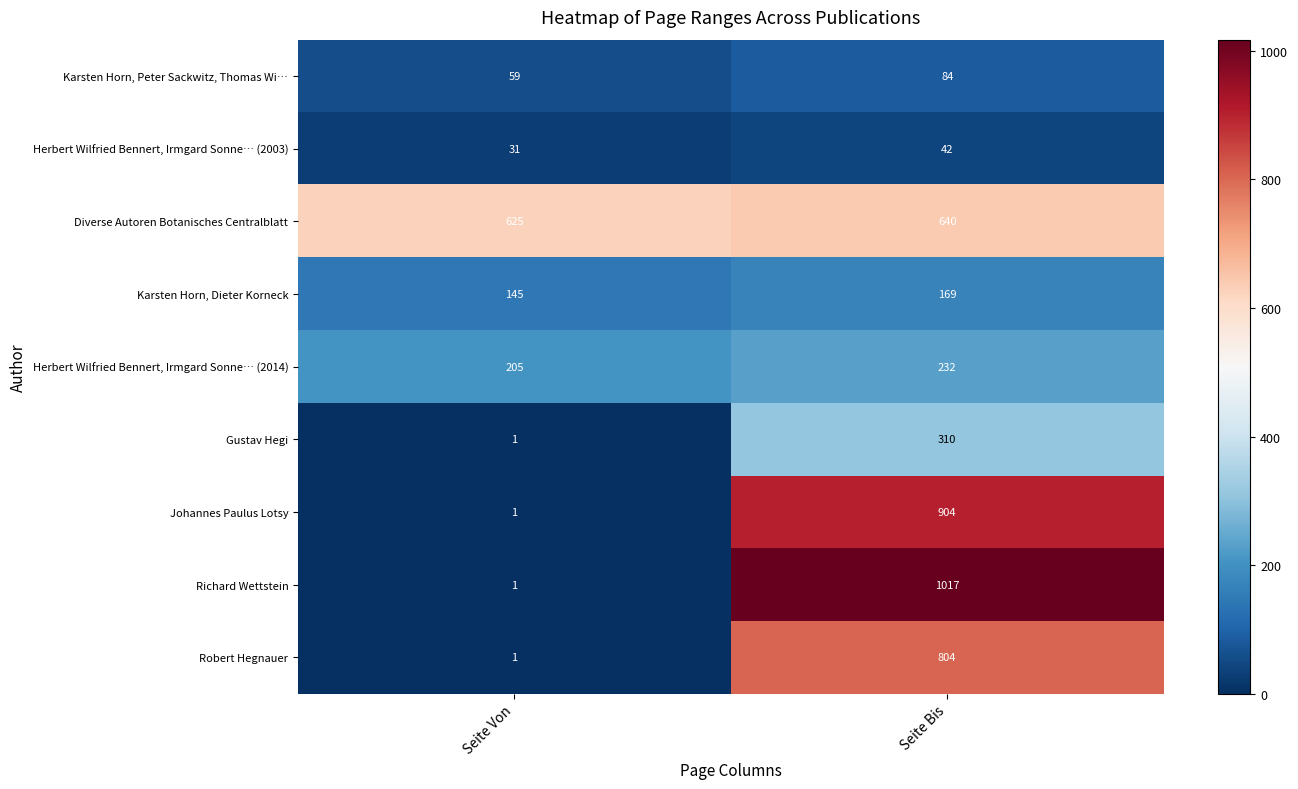

The Karsten Horn, Dieter Korneck series shows 264 at Seite Bis. True or false?

False